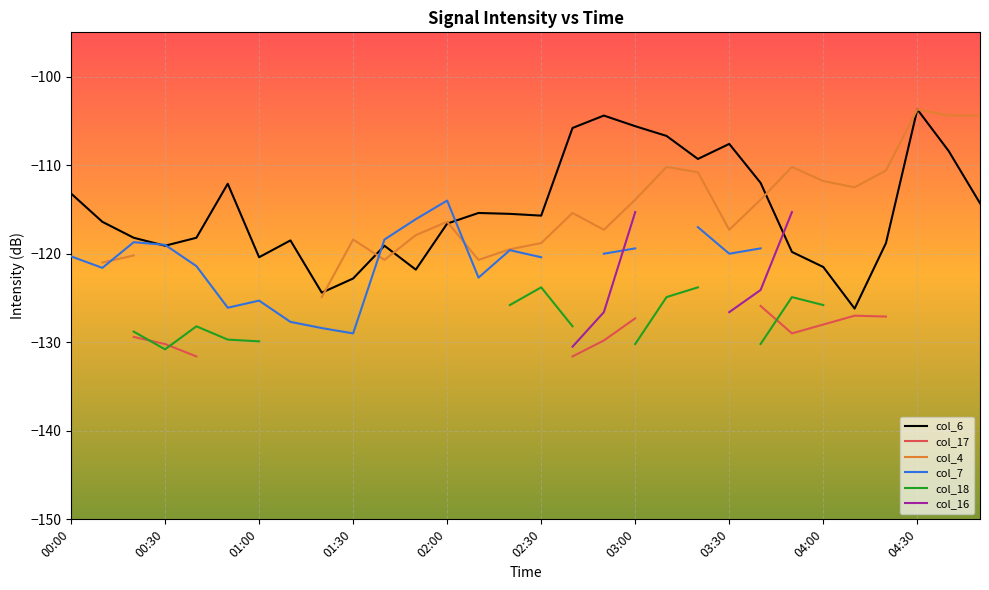

True or false: col_7 has more than 0 points higher than both neighbors.

True